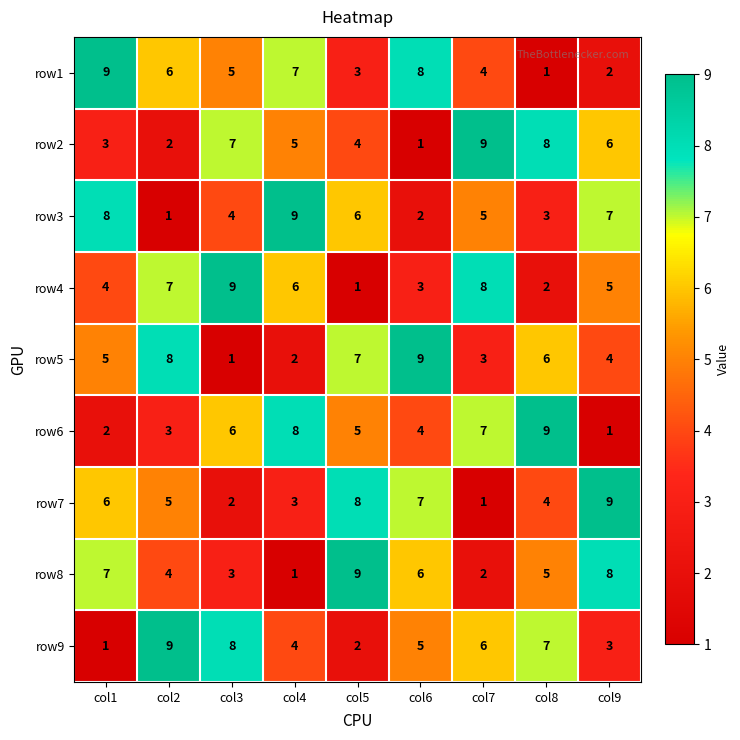

What is the difference between the highest and lowest values at col7?

8